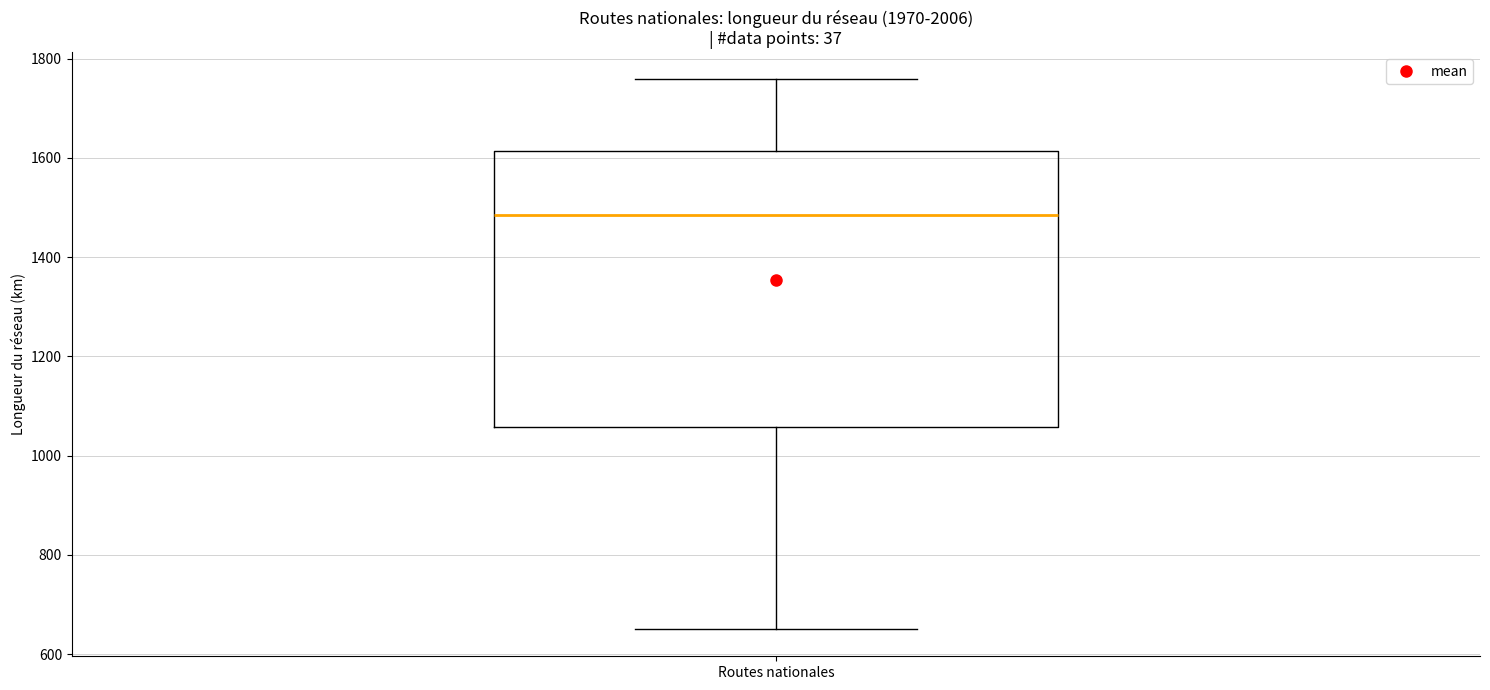

Transcribe this box plot: give where the median line is, the range the box spans, and where the two whiskers end, as read against the y-axis. The values are not printed on the chart, so give them approximately, as read against the axis.

median 1480, box 1060 to 1620, whiskers 660 to 1760